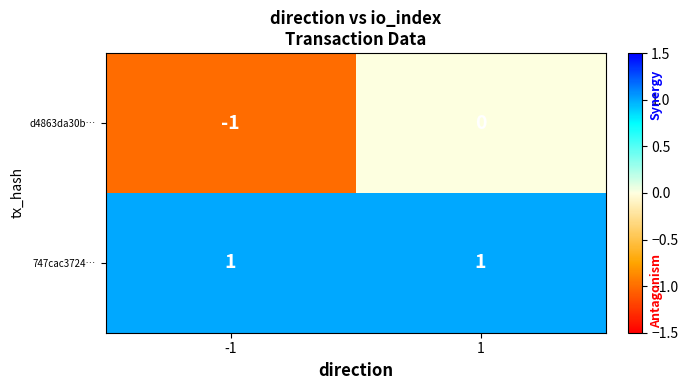

Is it true that d4863da30b… equals -2 at -1?

False